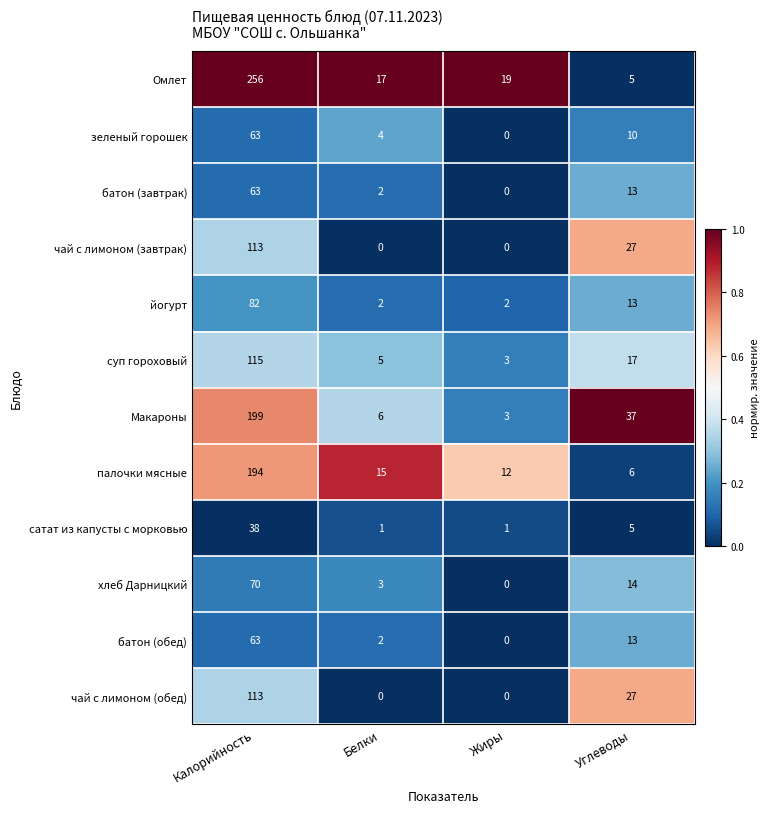

Is it true that чай с лимоном (завтрак) equals 0 at Белки?

True